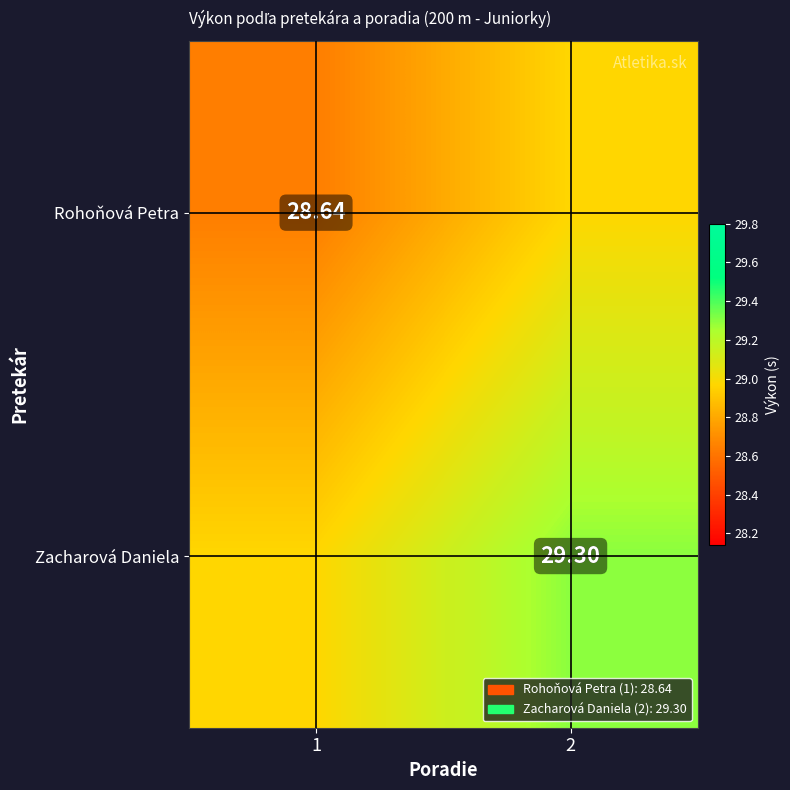

Is it true that Rohoňová Petra equals 29.0 at 2?

True